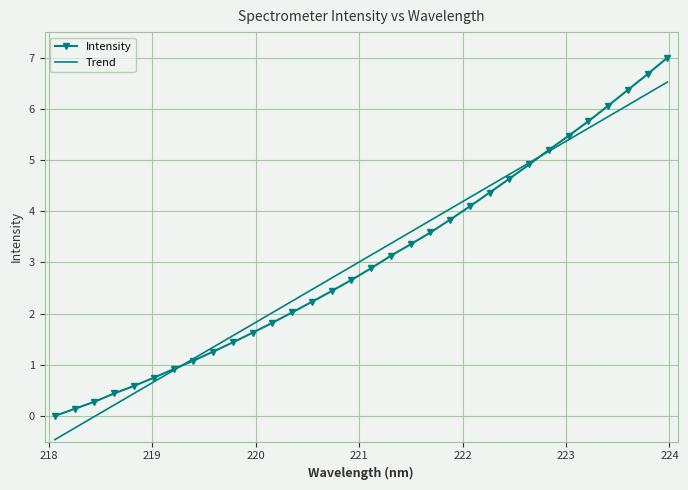

What are all the series names shown in the legend?

Intensity, Trend